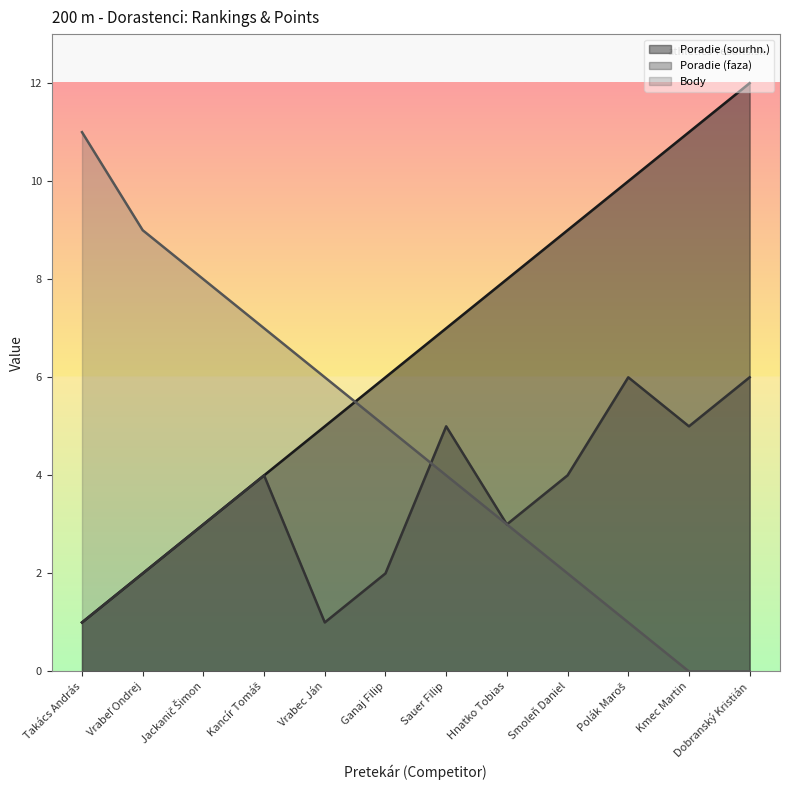

What is the label of the 8th point from the left?

Hnatko Tobias